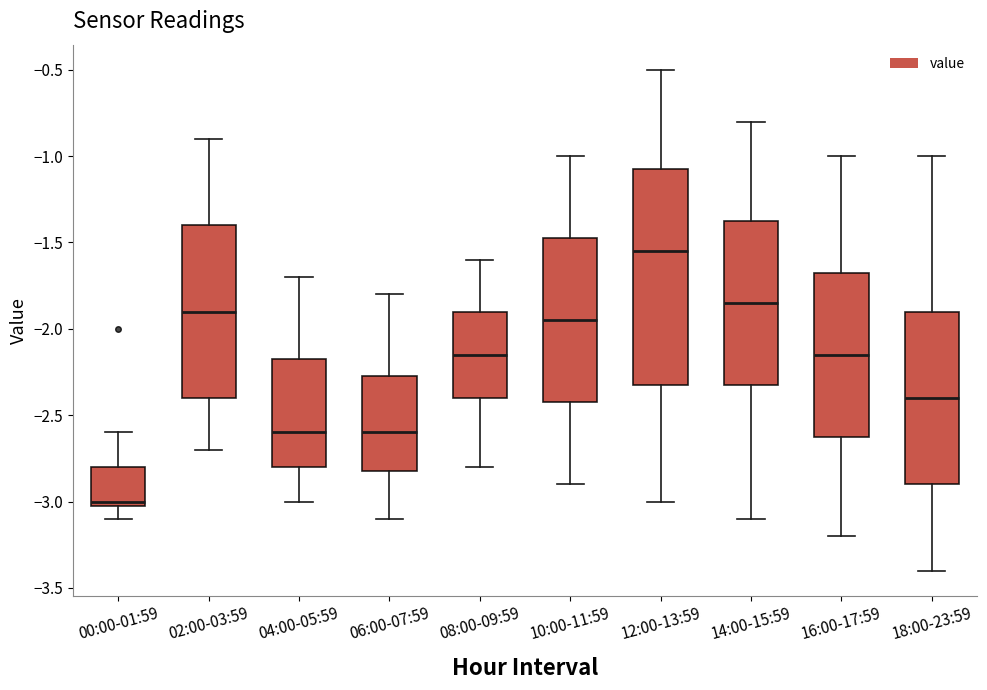

Where is the upper edge of the box for 00:00-01:59 on the y-axis? The values are not printed on the chart, so give them approximately, as read against the axis.

-2.80